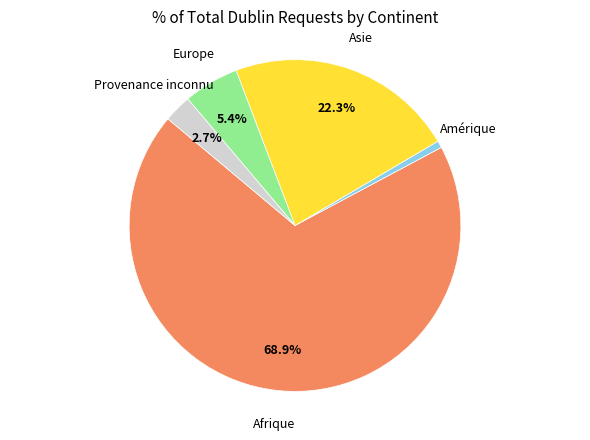

Which slice is the largest?

Afrique